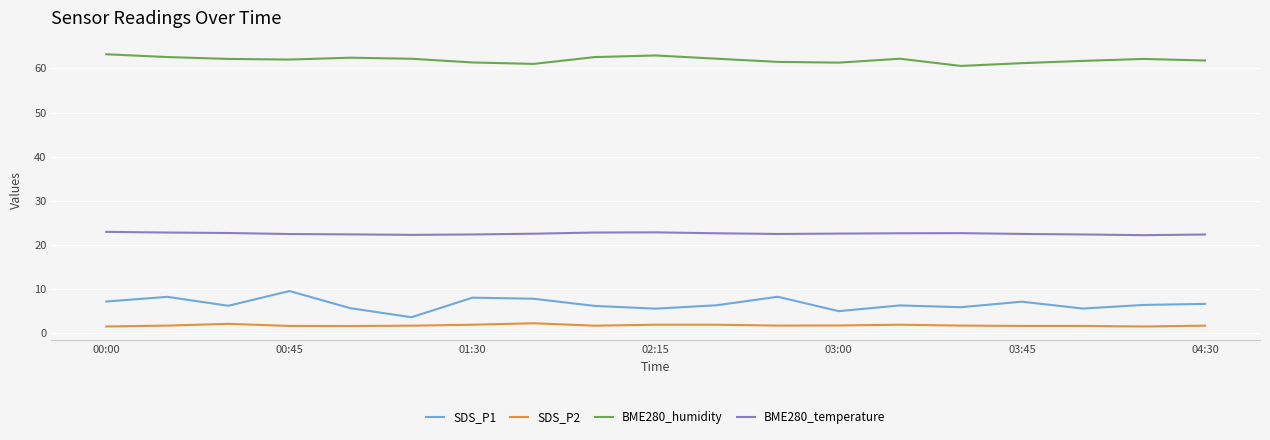

Which series has the largest total across all categories?

BME280_humidity